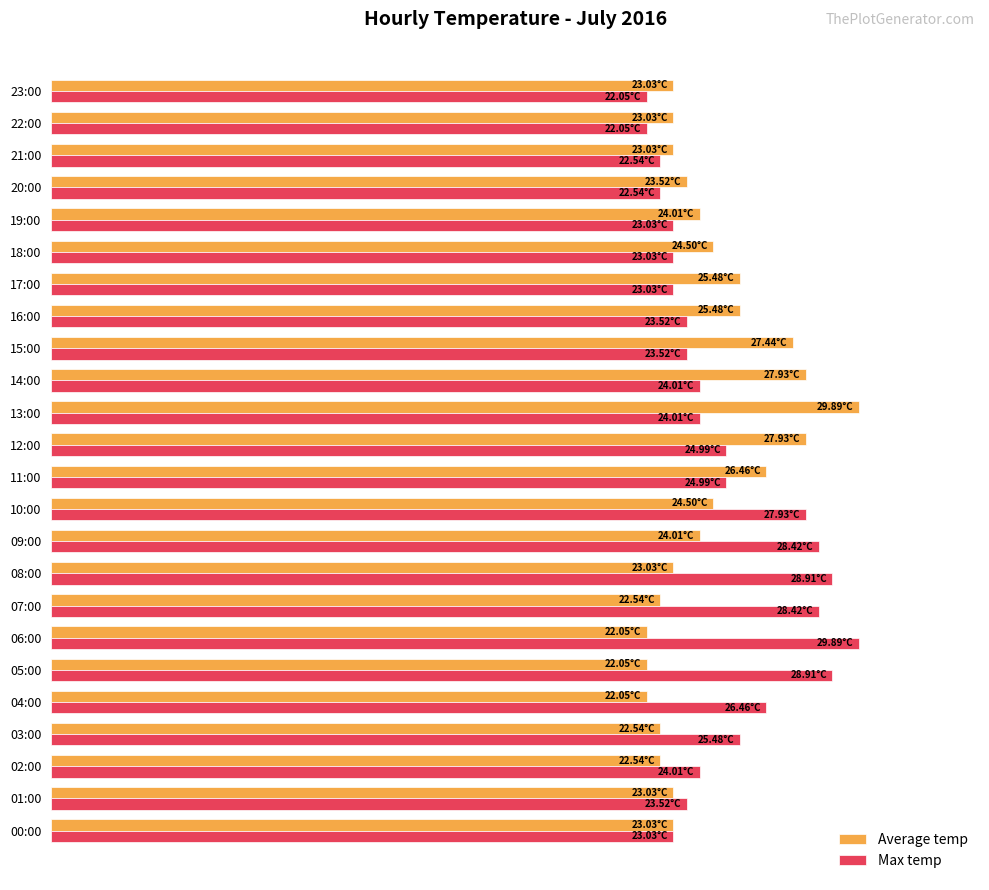

Which series has the largest total across all categories?

Max temp